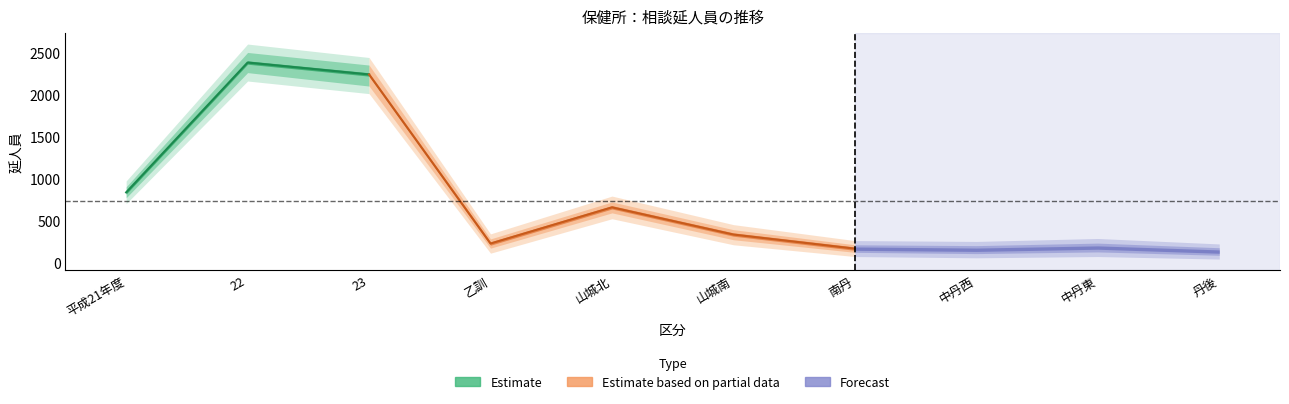

Rank the categories by value from lowest to highest.

丹後, 中丹西, 南丹, 中丹東, 乙訓, 山城南, 山城北, 平成21年度, 23, 22